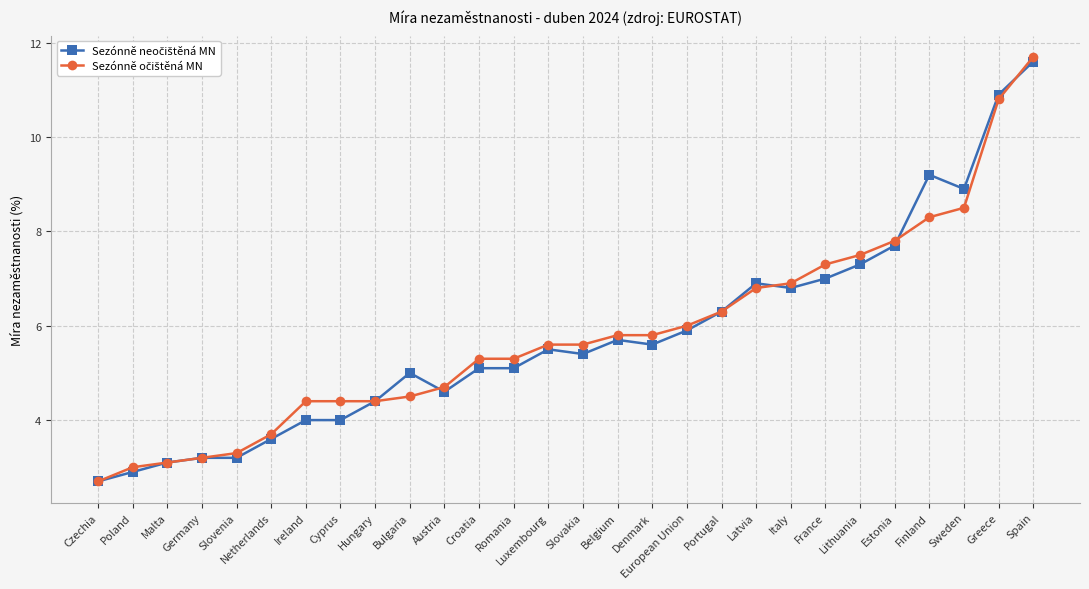

What is the greatest value displayed?

11.7